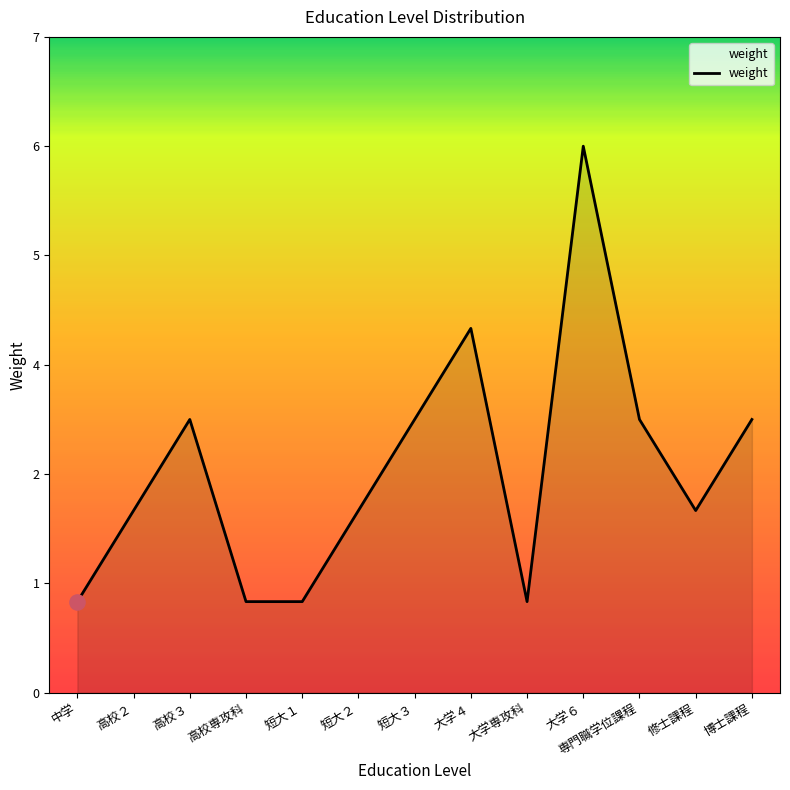

Which has a higher value, 修士課程 or 大学専攻科?

修士課程